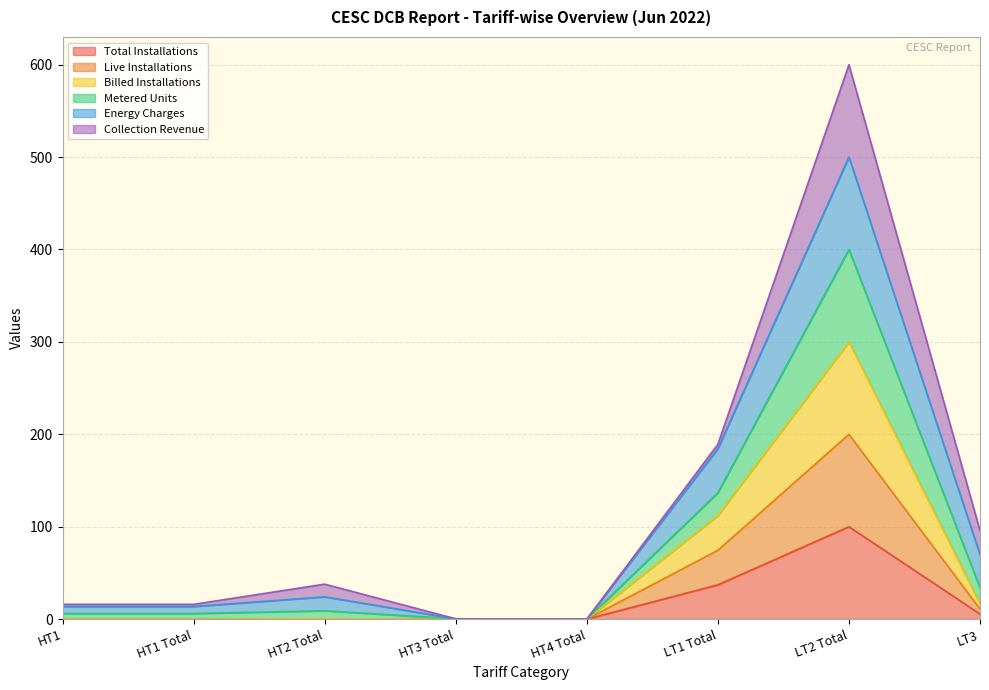

The Total Installations series shows 59.4 at HT4 Total. True or false?

False